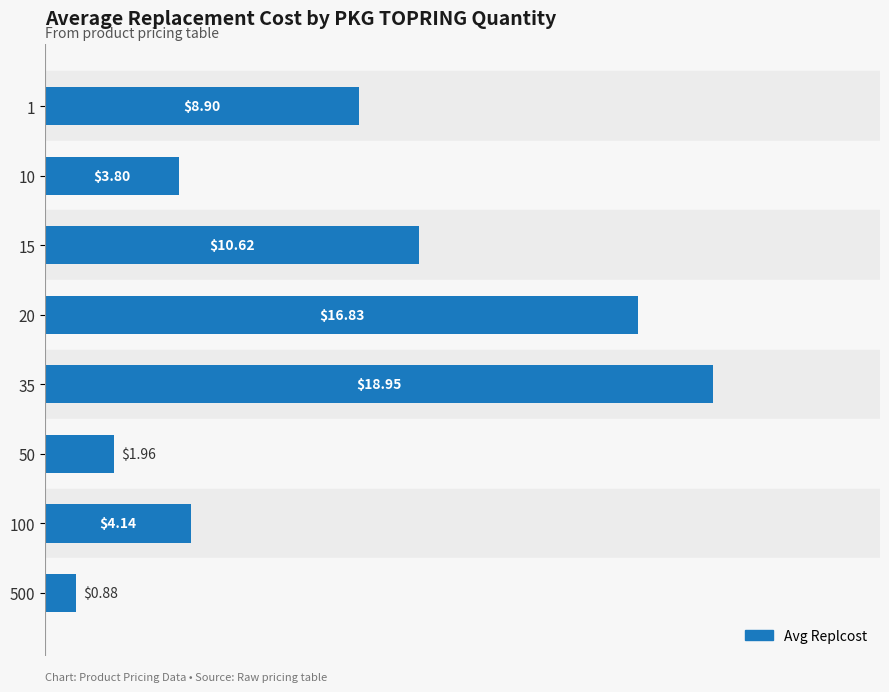

What is the difference between the maximum and minimum values?

18.1